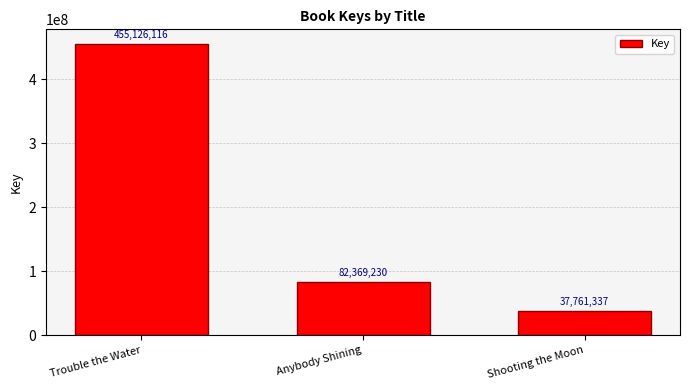

What is the sum of all values?

575256683